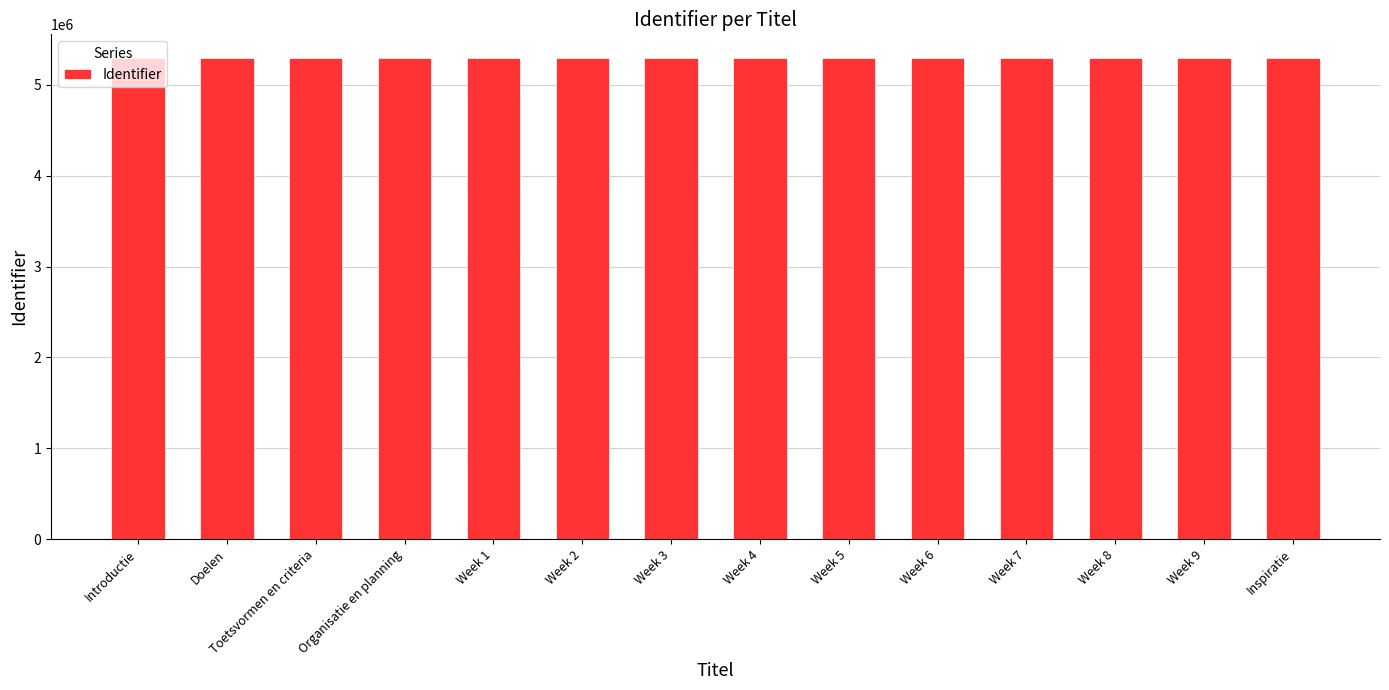

The value at Introductie is 2893492. True or false?

False